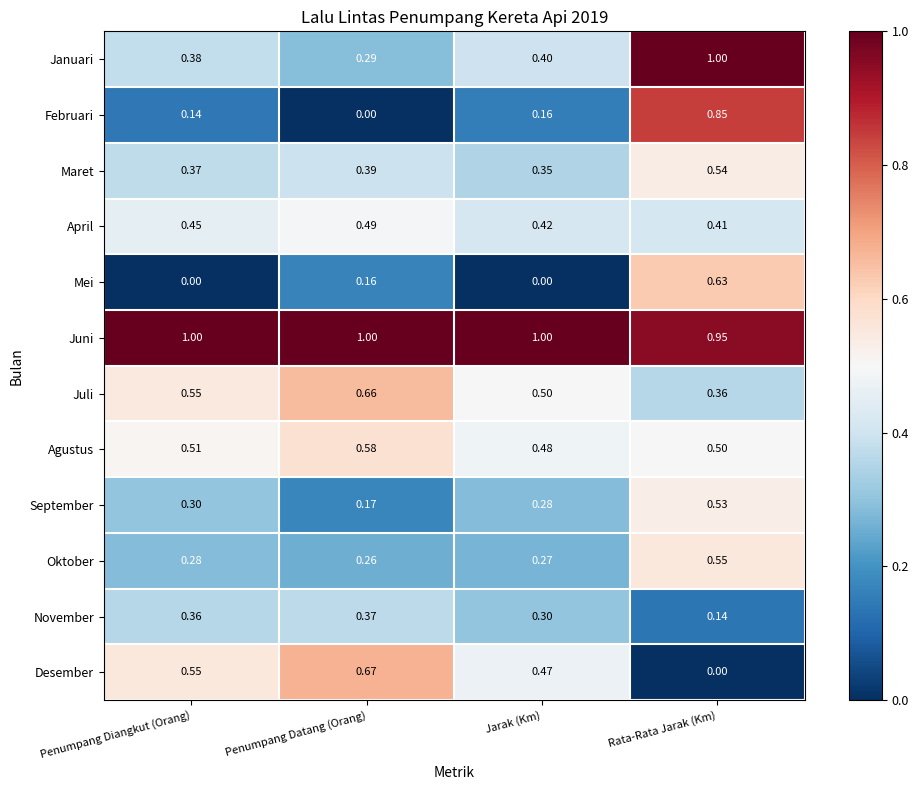

Which category has the lowest value in the April series?

Rata-Rata Jarak (Km)